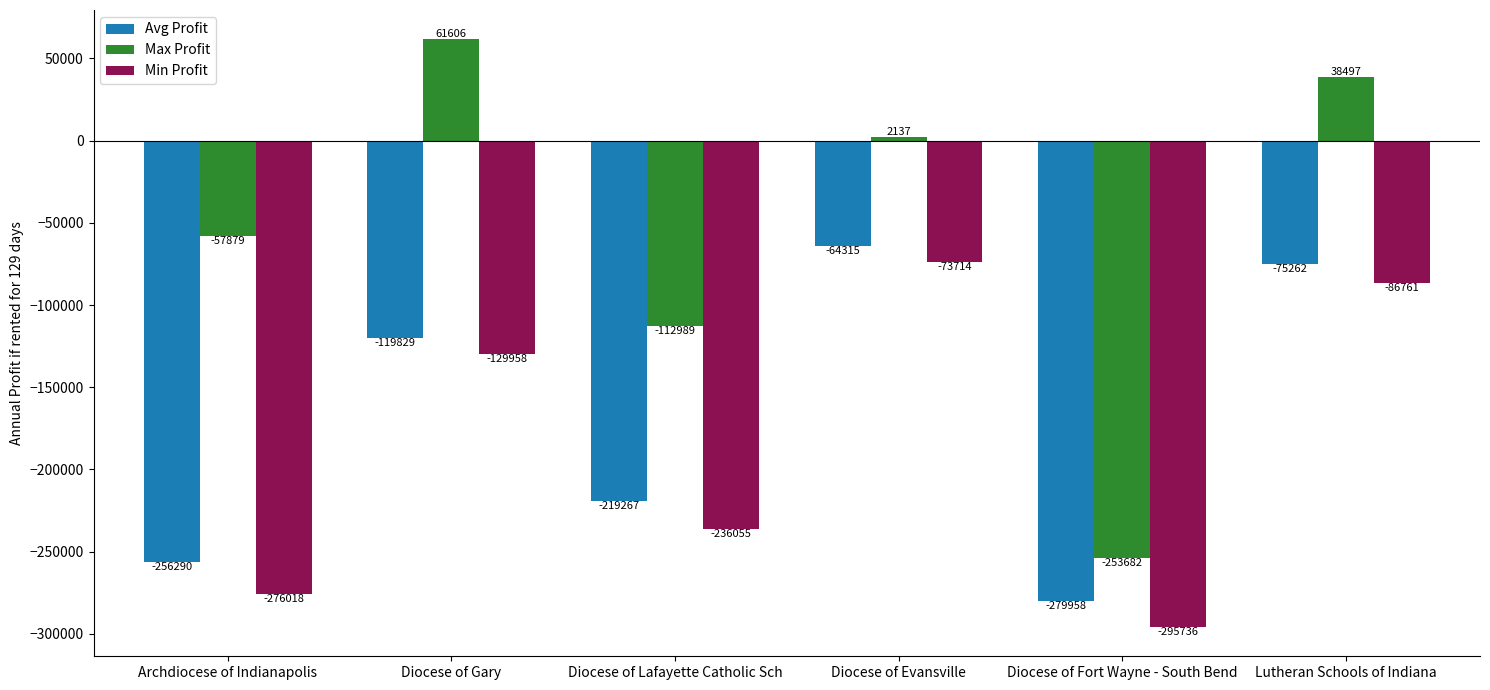

What position from the left is Diocese of Lafayette Catholic Sch?

3